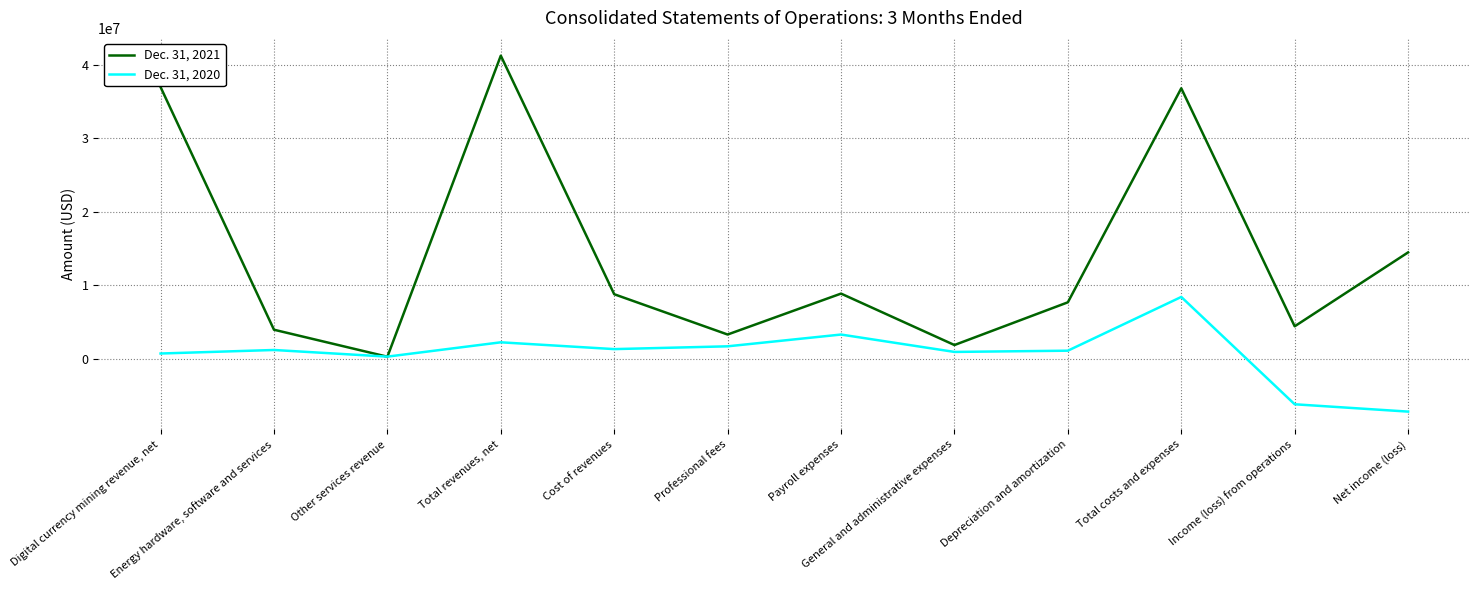

Does the chart have visible grid lines?

Yes